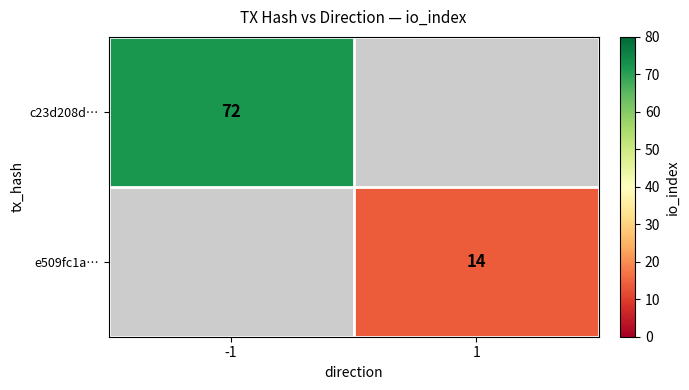

Which has a higher value, 1 or -1?

-1